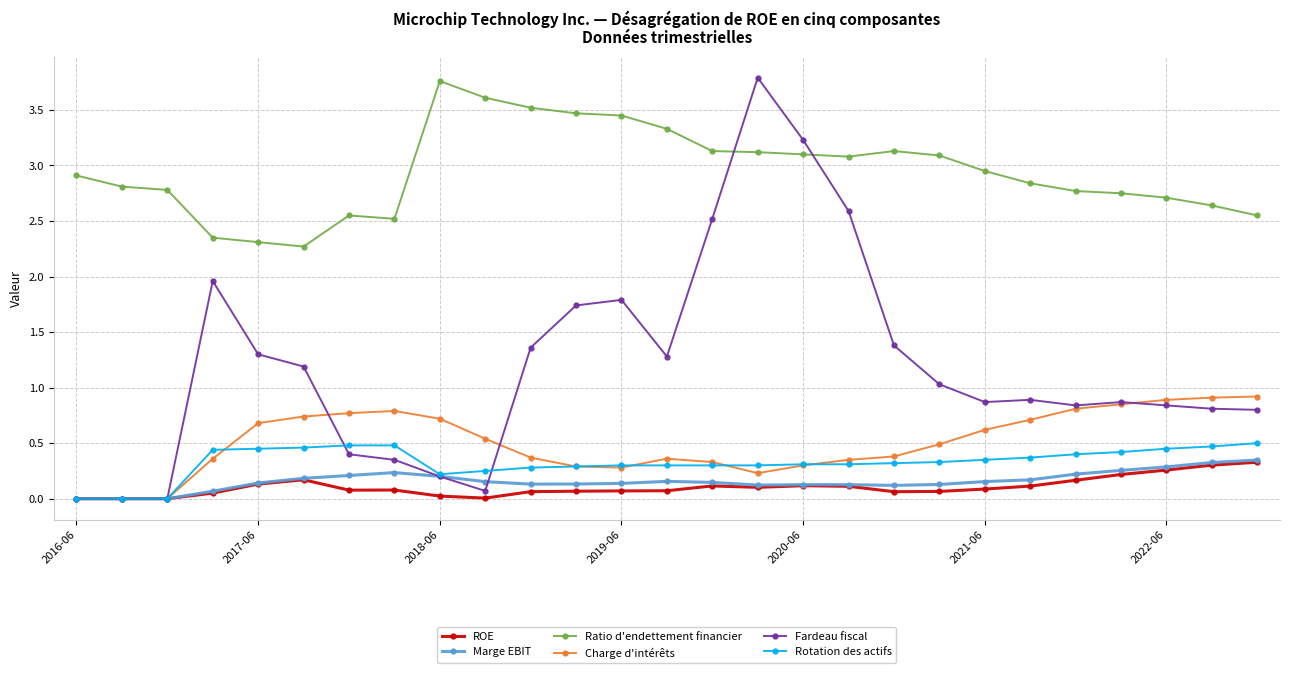

What is the difference between the maximum and minimum values in the Ratio d'endettement financier series?

1.5